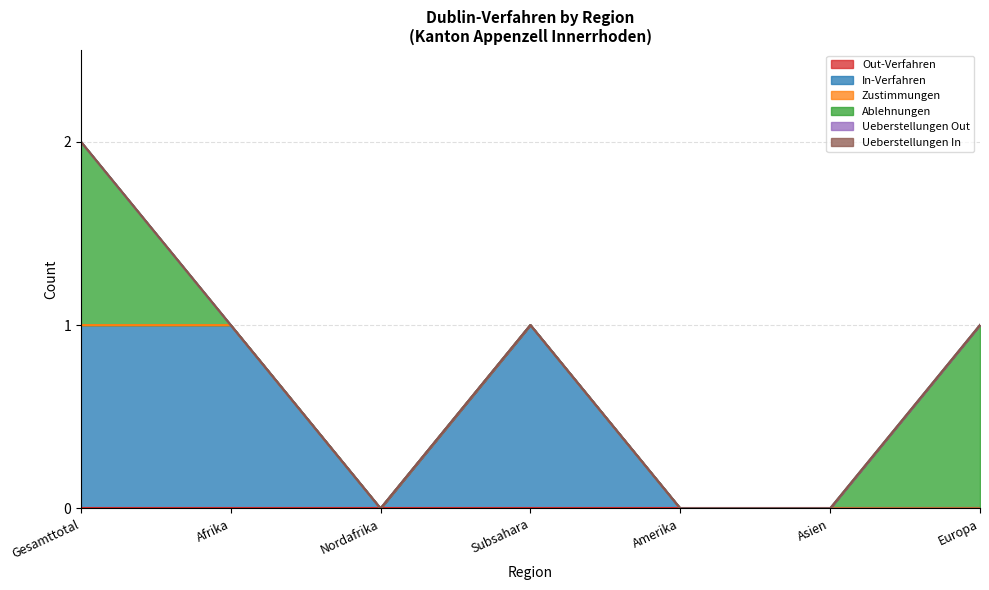

How many lines are shown in the chart?

6